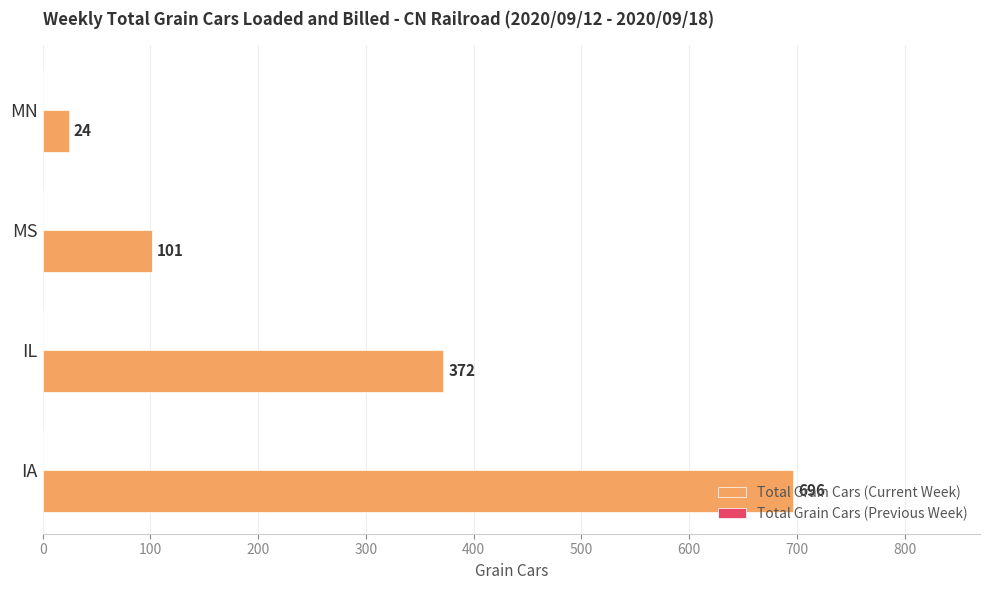

Between MN and IA, which is larger?

IA